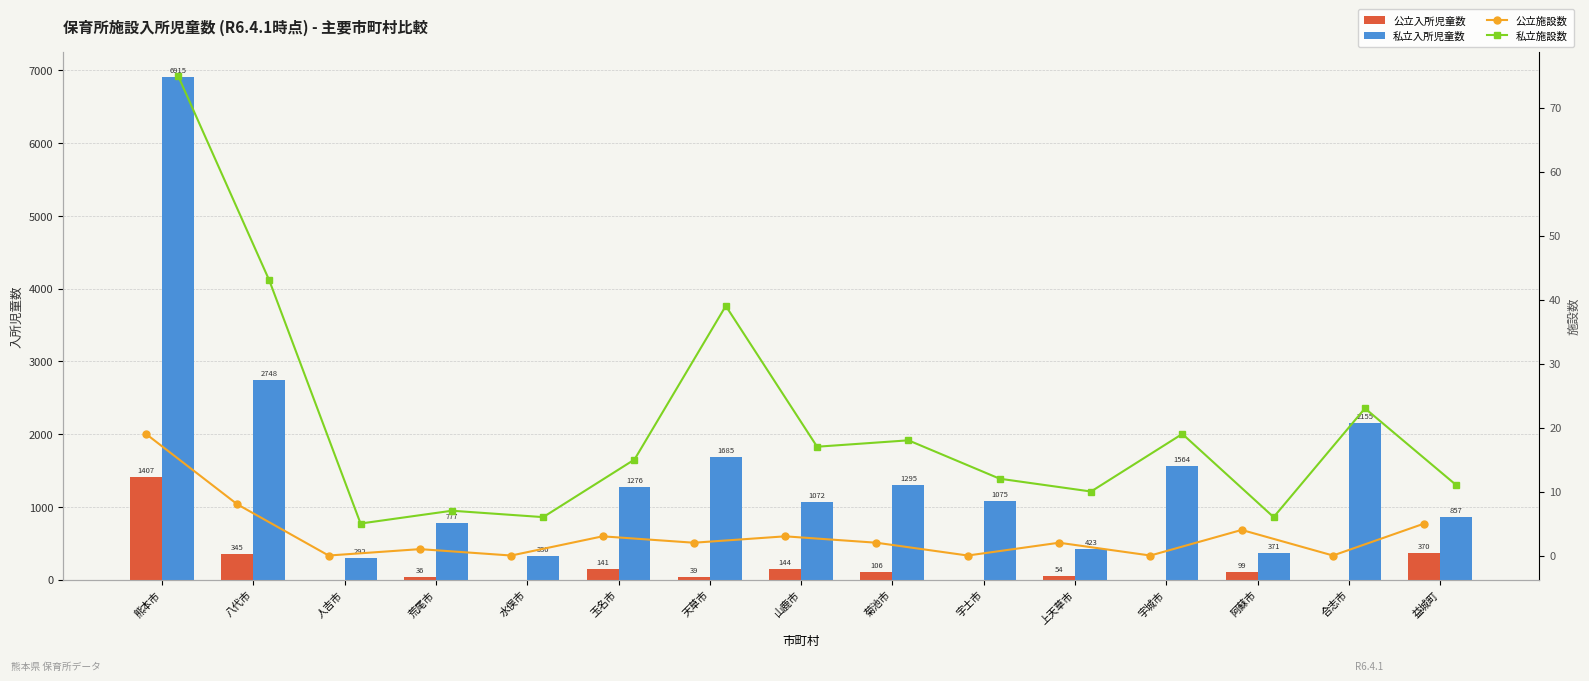

The value of 私立入所児童数 at 荒尾市 is 777. True or false?

True